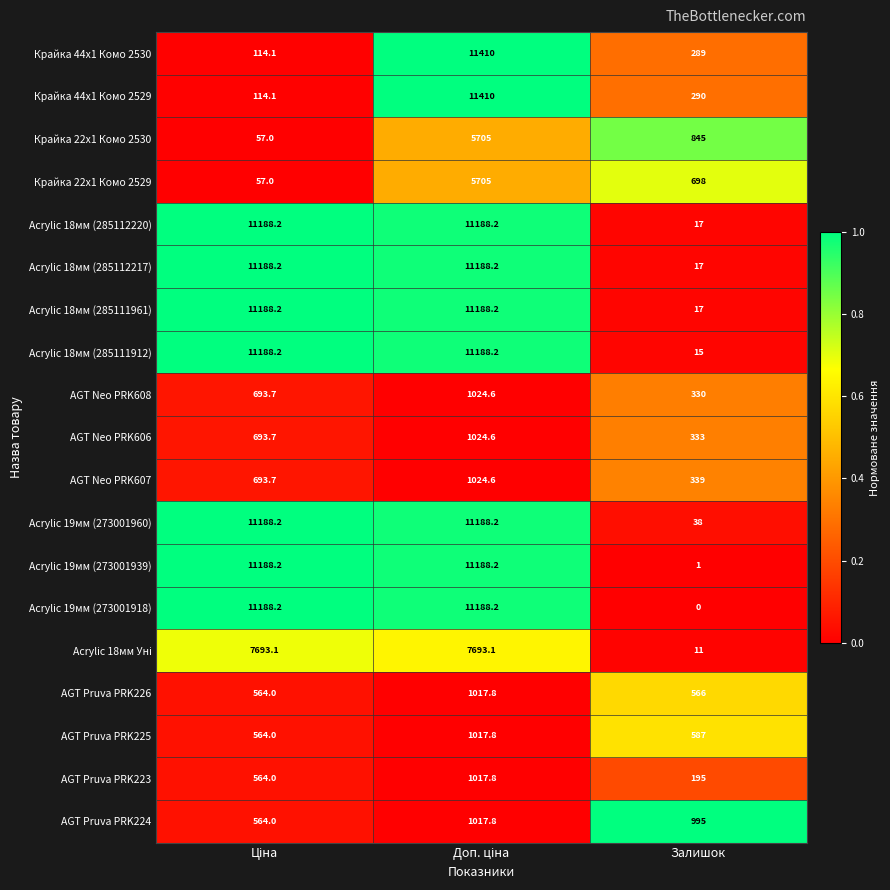

What is the difference between the highest and lowest values at Залишок?

995.0